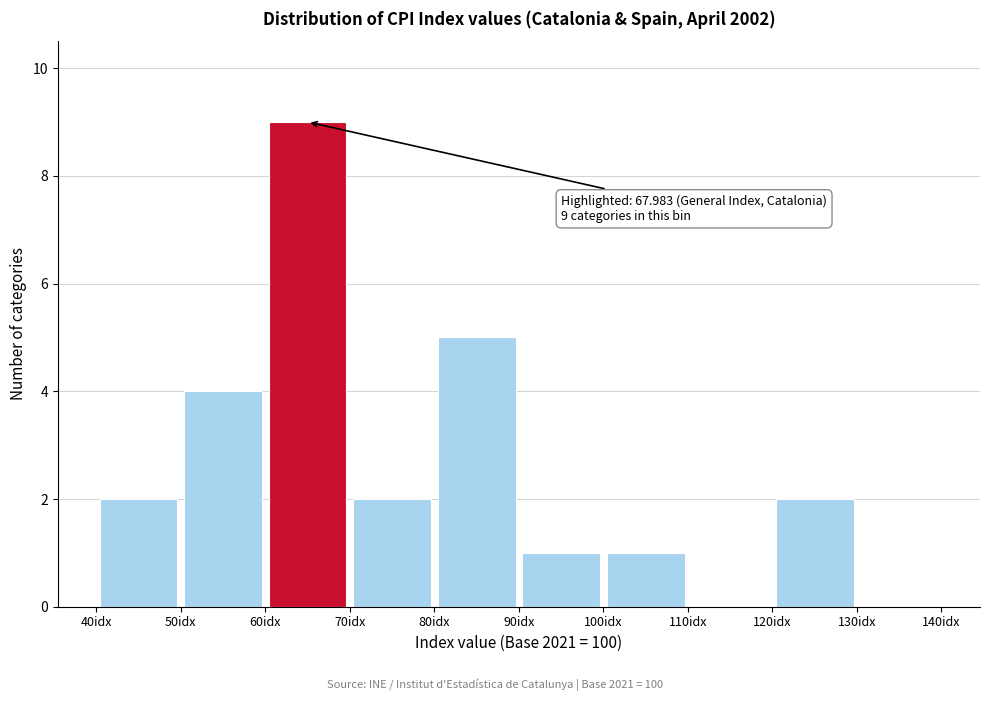

Over which range of the x-axis is the bar tallest?

60 to 70